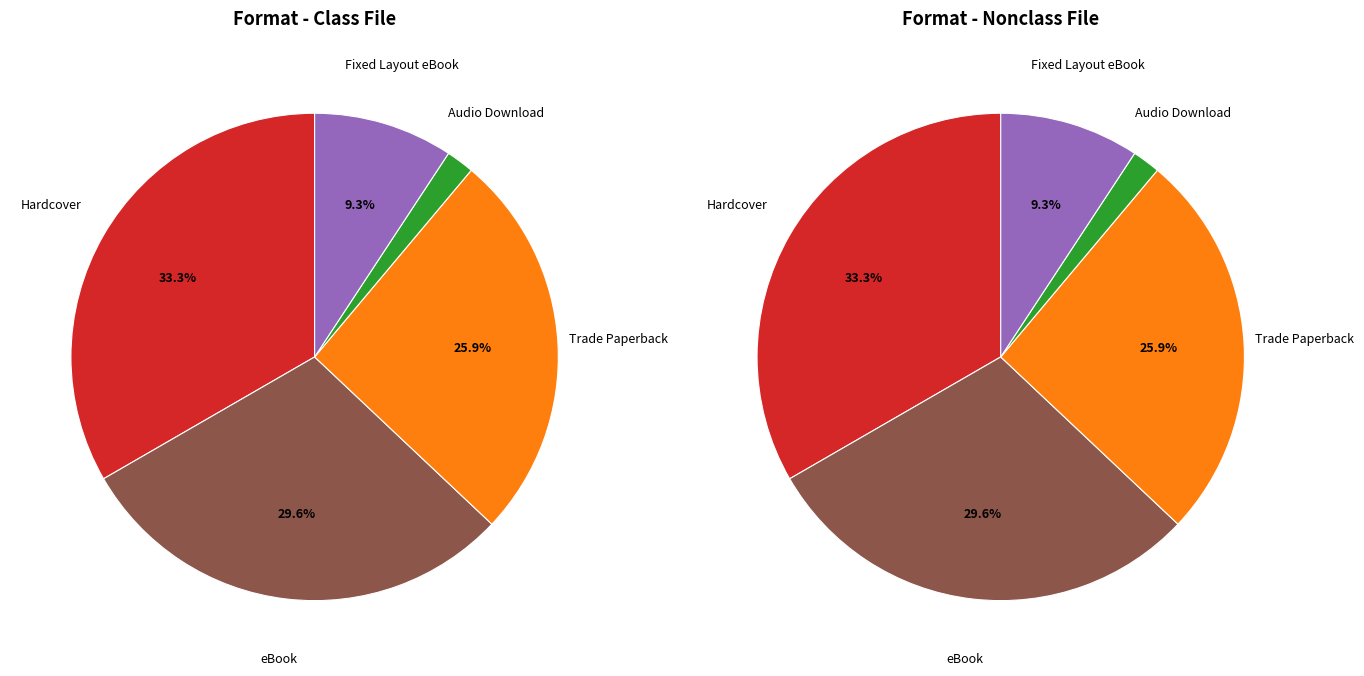

How much of the chart is everything except eBook?

70.4%